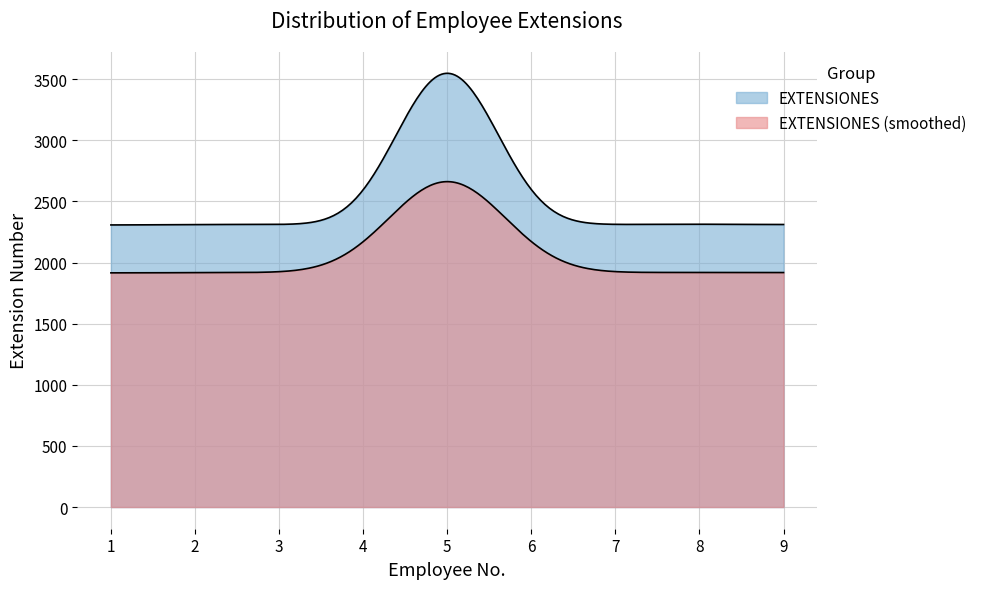

Approximately how many times larger is the value at 8 compared to 7?

1.0